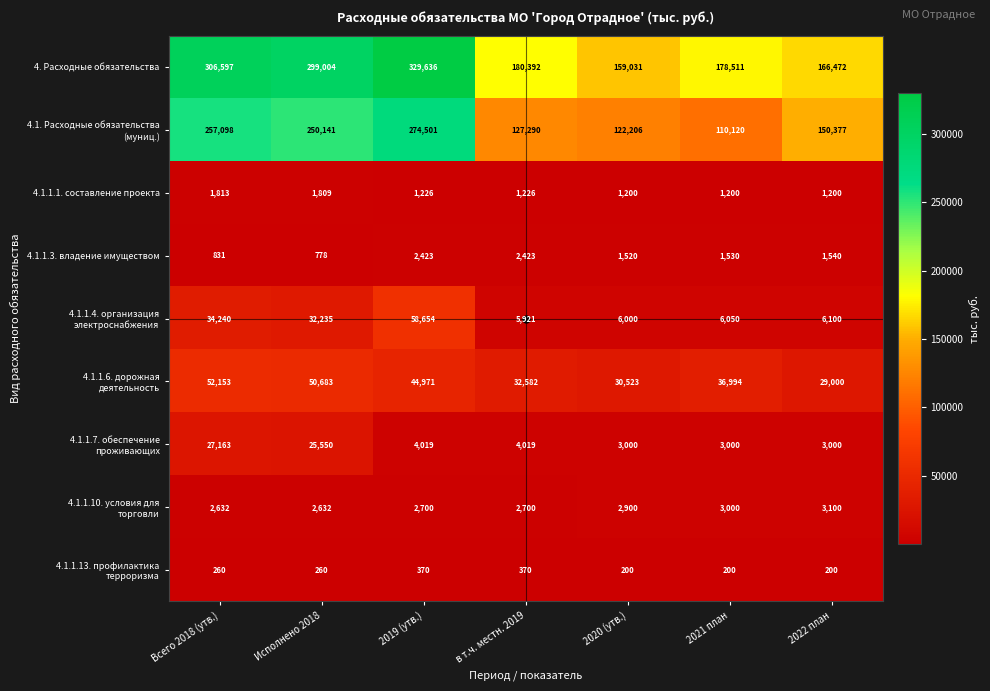

How many data points does each series have?

7